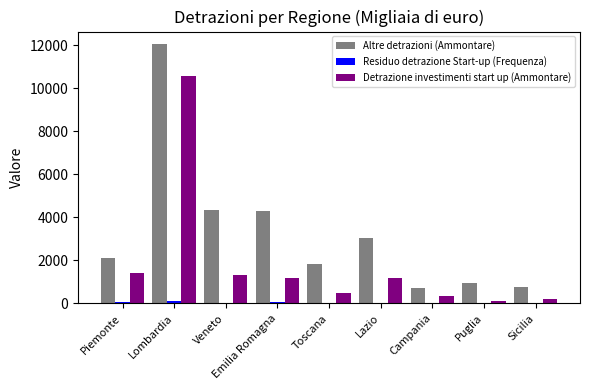

What is the sum of all Altre detrazioni (Ammontare) values?

30029